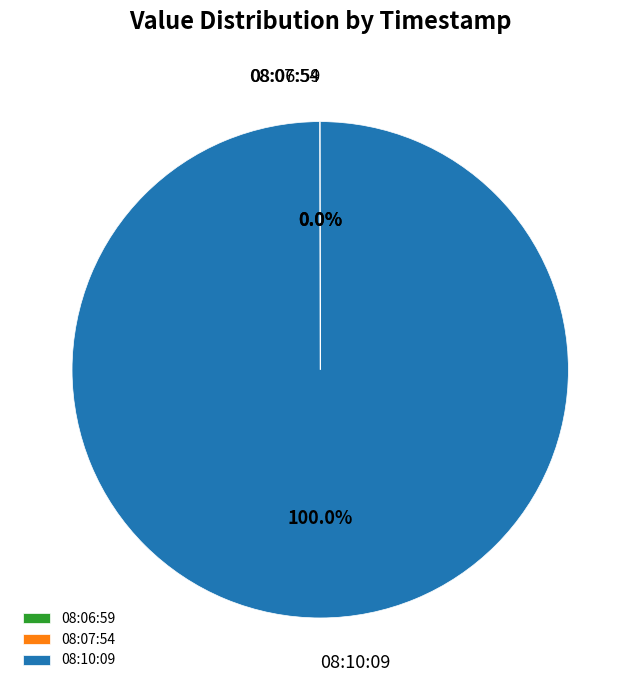

Is 08:10:09 the majority of the pie?

Yes